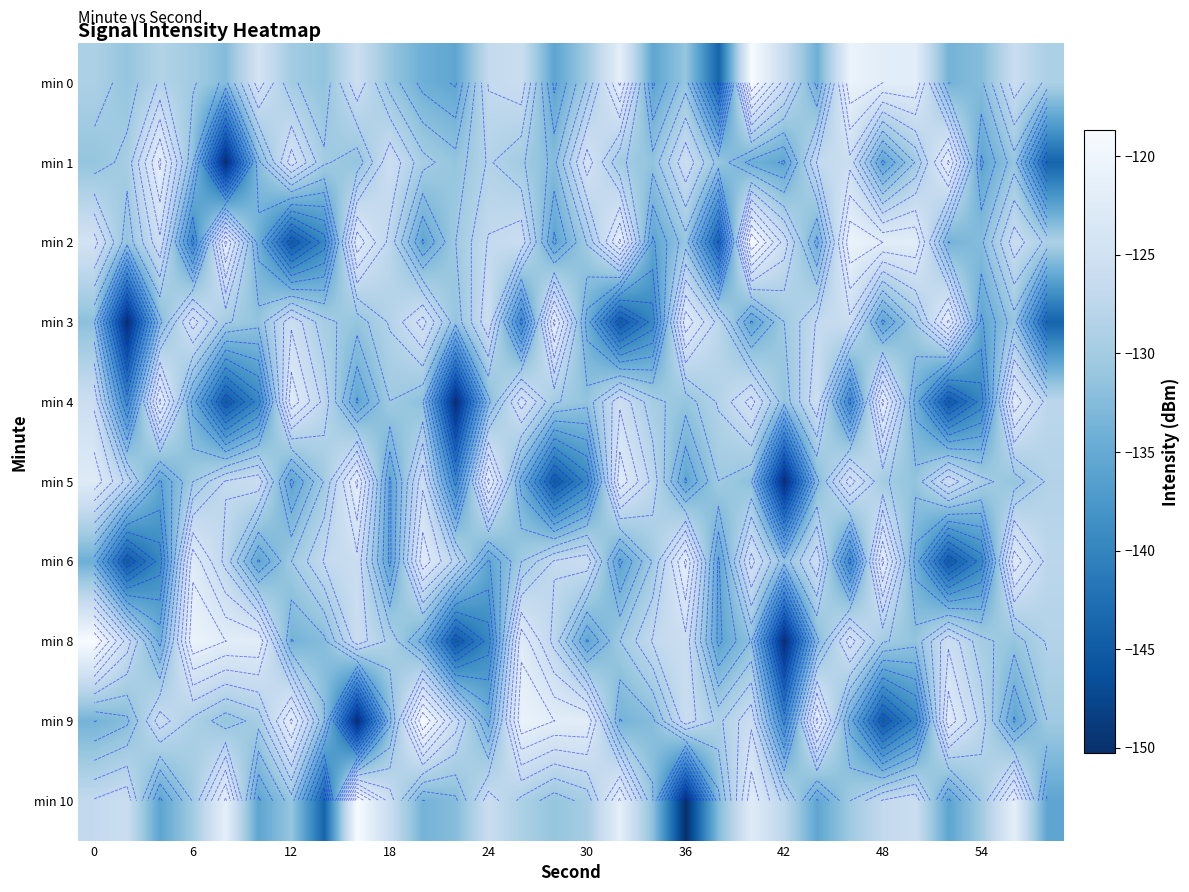

The value of min 6 at 12 is -130.3. True or false?

True